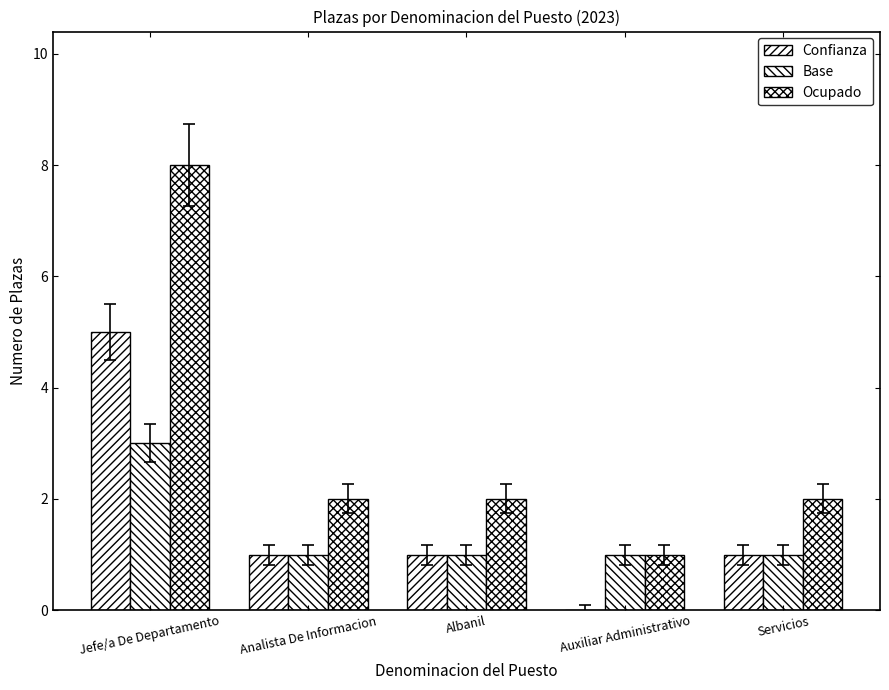

How many positive values does the Confianza series have?

4